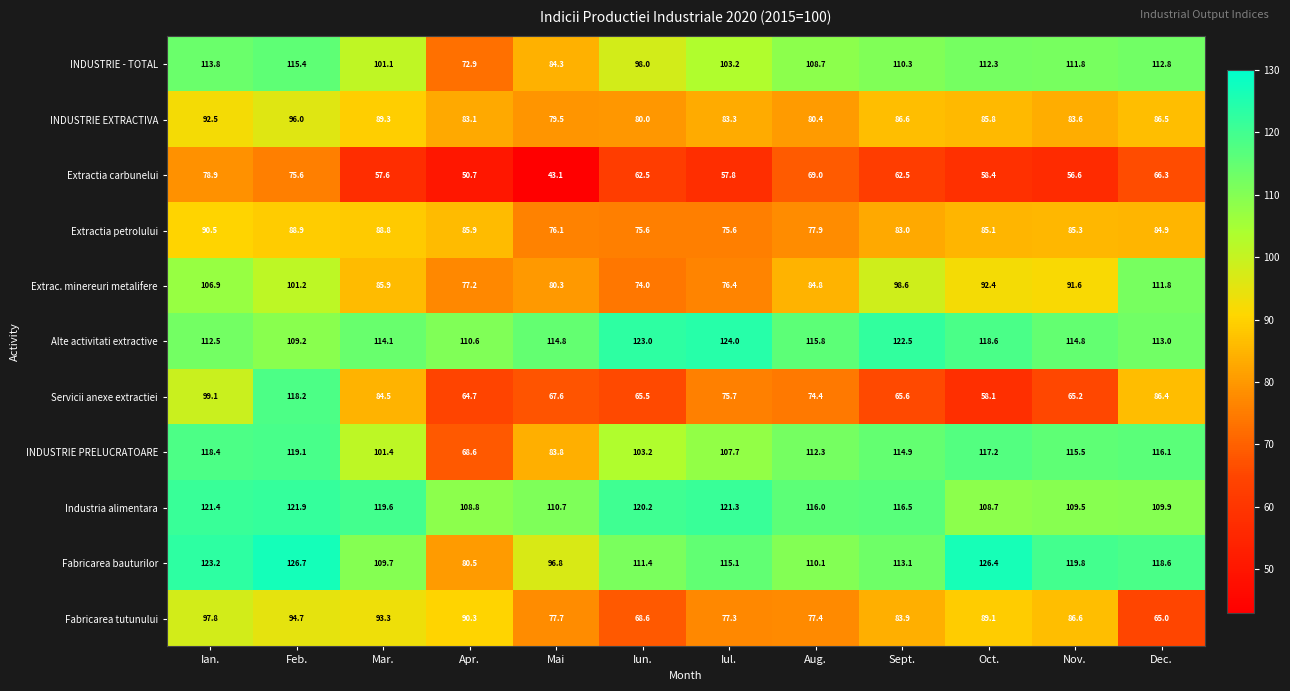

The value of INDUSTRIE - TOTAL at Iul. is 103.2. True or false?

True